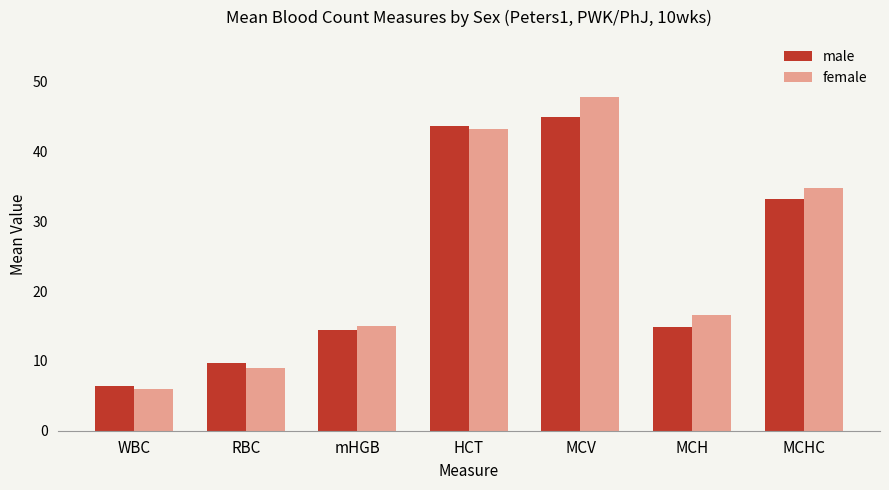

What is the difference between the female values at MCHC and MCH?

18.2